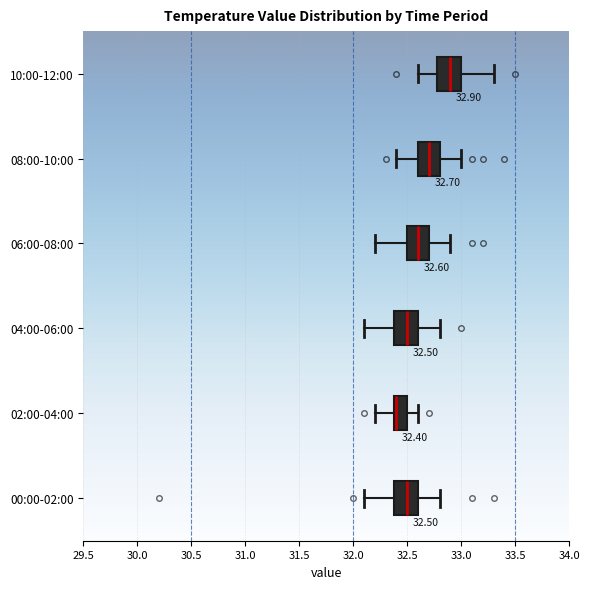

Which box has the furthest to the left median line?

02:00-04:00